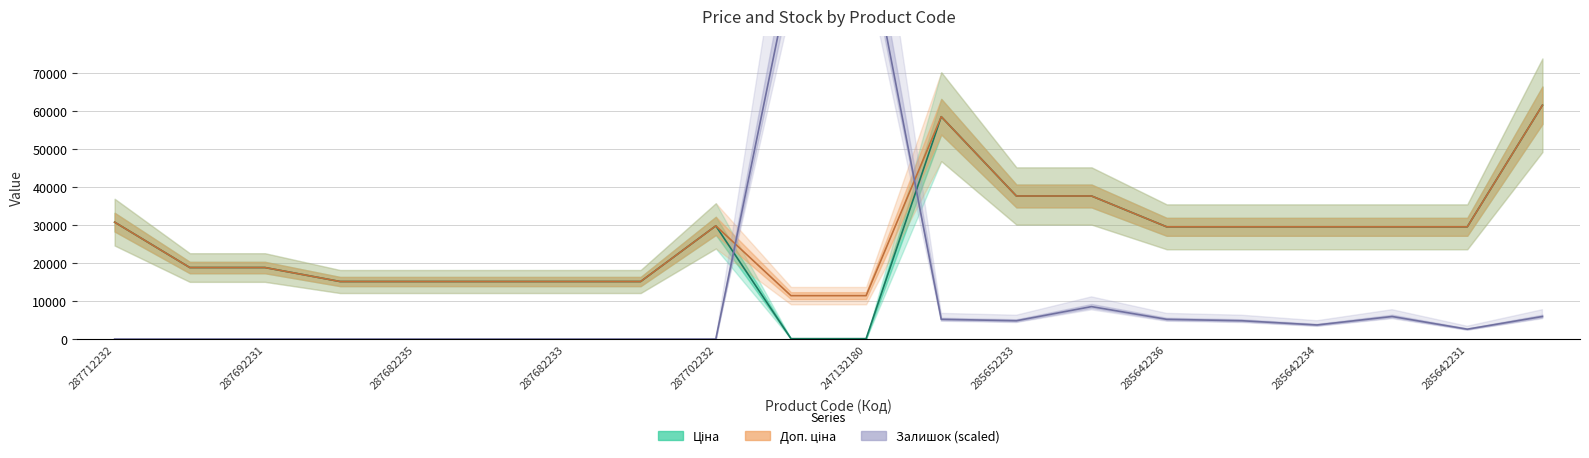

Reading left to right, what are all the values shown in this chart?

Ціна: 287712232=30717.1	287692233=18796.8	287692231=18796.8	287682236=15120.0	287682235=15120.0	287682234=15120.0	287682233=15120.0	287682231=15120.0	287702232=29747.2	247132181=114.1	247132180=114.1	285662232=58426.5	285652233=37593.6	285652231=37593.6	285642236=29491.5	285642235=29491.5	285642234=29491.5	285642233=29491.5	285642231=29491.5	285672232=61434.3
Доп. ціна: 287712232=30717.1	287692233=18796.8	287692231=18796.8	287682236=15120.0	287682235=15120.0	287682234=15120.0	287682233=15120.0	287682231=15120.0	287702232=29747.2	247132181=11410.0	247132180=11410.0	285662232=58426.5	285652233=37593.6	285652231=37593.6	285642236=29491.5	285642235=29491.5	285642234=29491.5	285642233=29491.5	285642231=29491.5	285672232=61434.3
Залишок: 287712232=0.0	287692233=0.0	287692231=0.0	287682236=0.0	287682235=0.0	287682234=0.0	287682233=0.0	287682231=0.0	287702232=0.0	247132181=96452.5	247132180=107581.6	285662232=5193.6	285652233=4822.6	285652231=8532.3	285642236=5193.6	285642235=4822.6	285642234=3709.7	285642233=5935.5	285642231=2596.8	285672232=5935.5